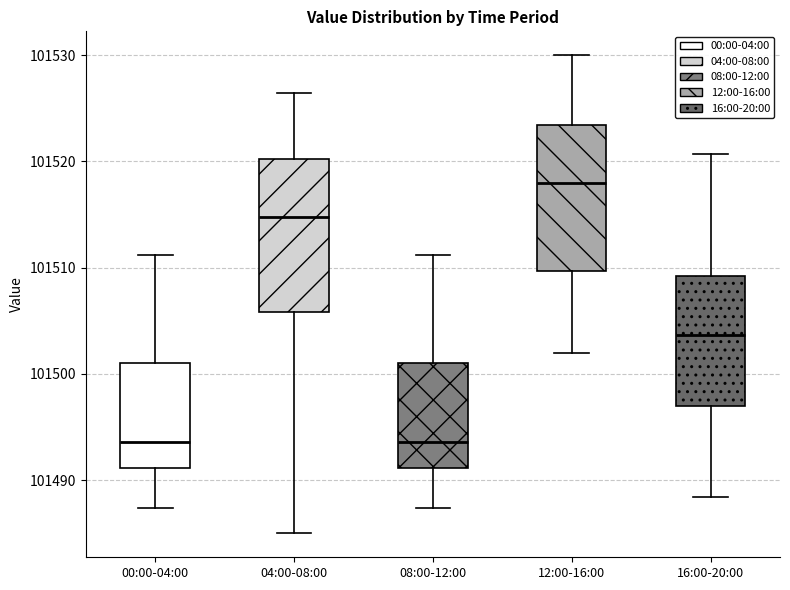

Reading left to right, read every box against the y-axis: the position of its median line, the range the box covers, and the ends of its whiskers. The values are not printed on the chart, so give them approximately, as read against the axis.

00:00-04:00: median 101494, box 101491 to 101501, whiskers 101487 to 101511
04:00-08:00: median 101515, box 101506 to 101520, whiskers 101485 to 101526
08:00-12:00: median 101494, box 101491 to 101501, whiskers 101487 to 101511
12:00-16:00: median 101518, box 101510 to 101523, whiskers 101502 to 101530
16:00-20:00: median 101504, box 101497 to 101509, whiskers 101488 to 101521